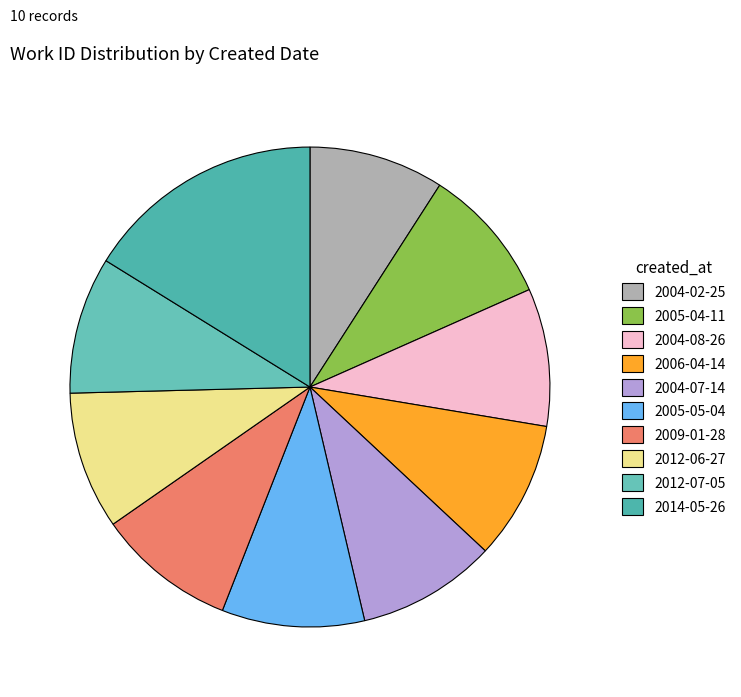

The 2004-02-25 slice represents 20% of the pie. True or false?

False